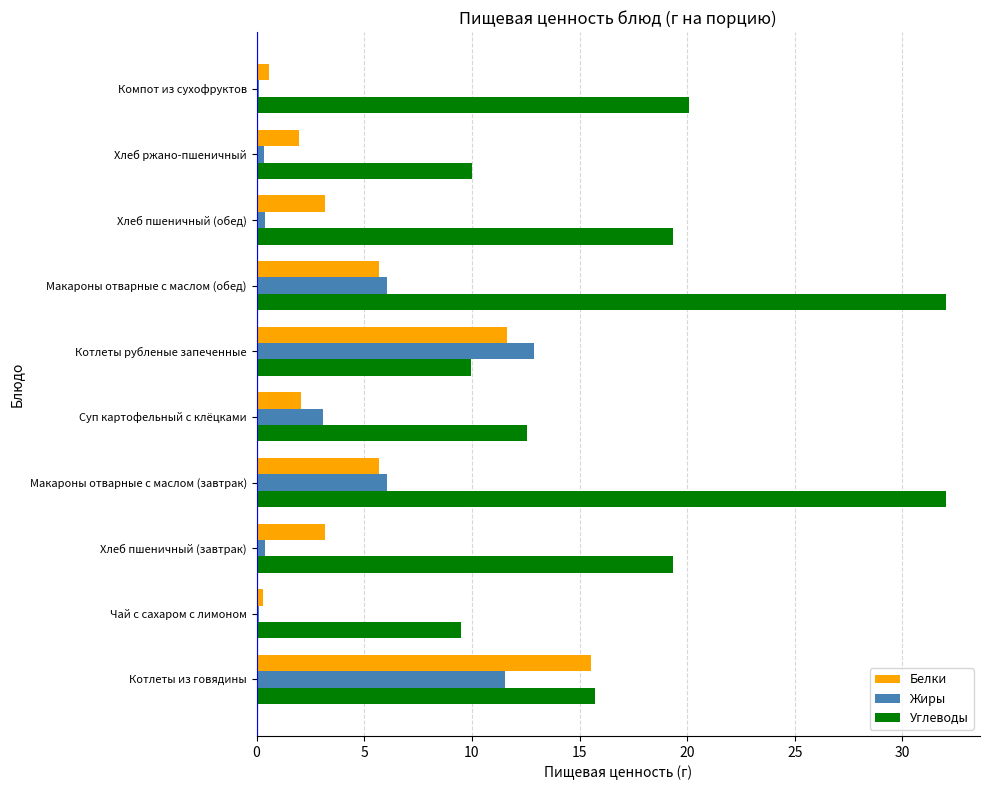

Between Котлеты рубленые запеченные and Хлеб ржано-пшеничный, which series saw the biggest shift?

Жиры